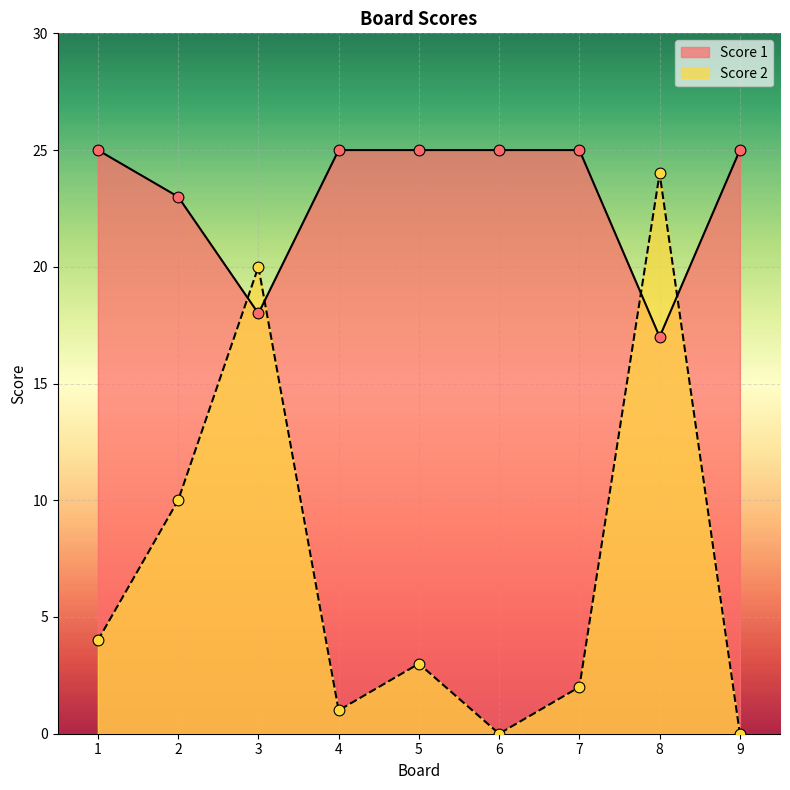

What are all the series names shown in the legend?

Score 1, Score 2